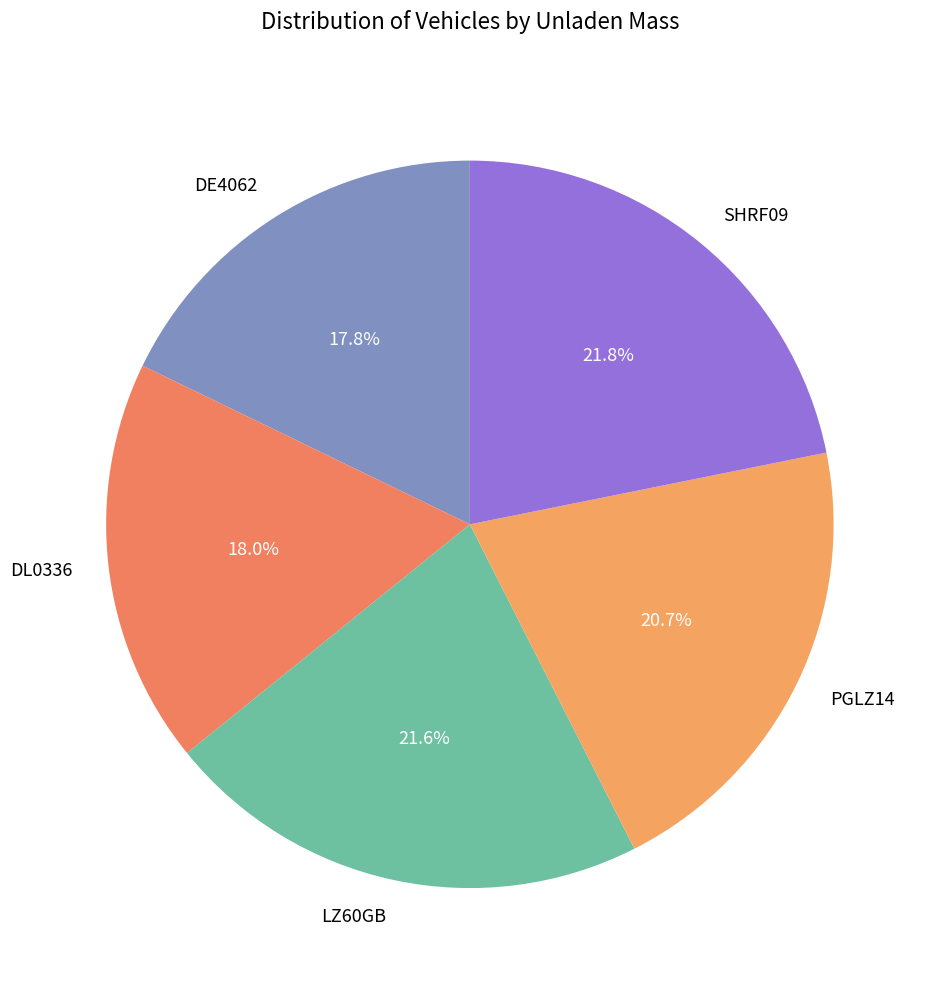

To the nearest percent, what is the combined percentage of DE4062 and DL0336?

36%